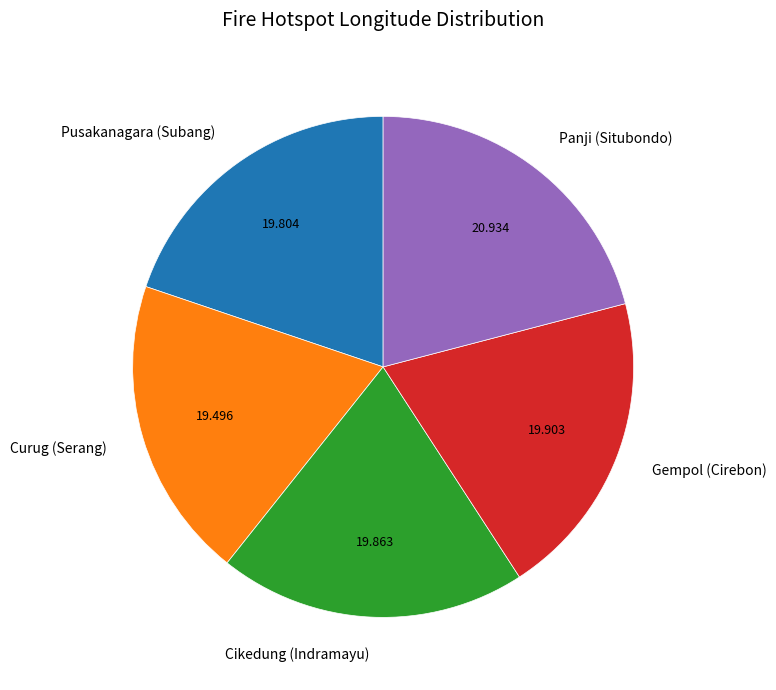

Is there a majority slice in this chart?

No